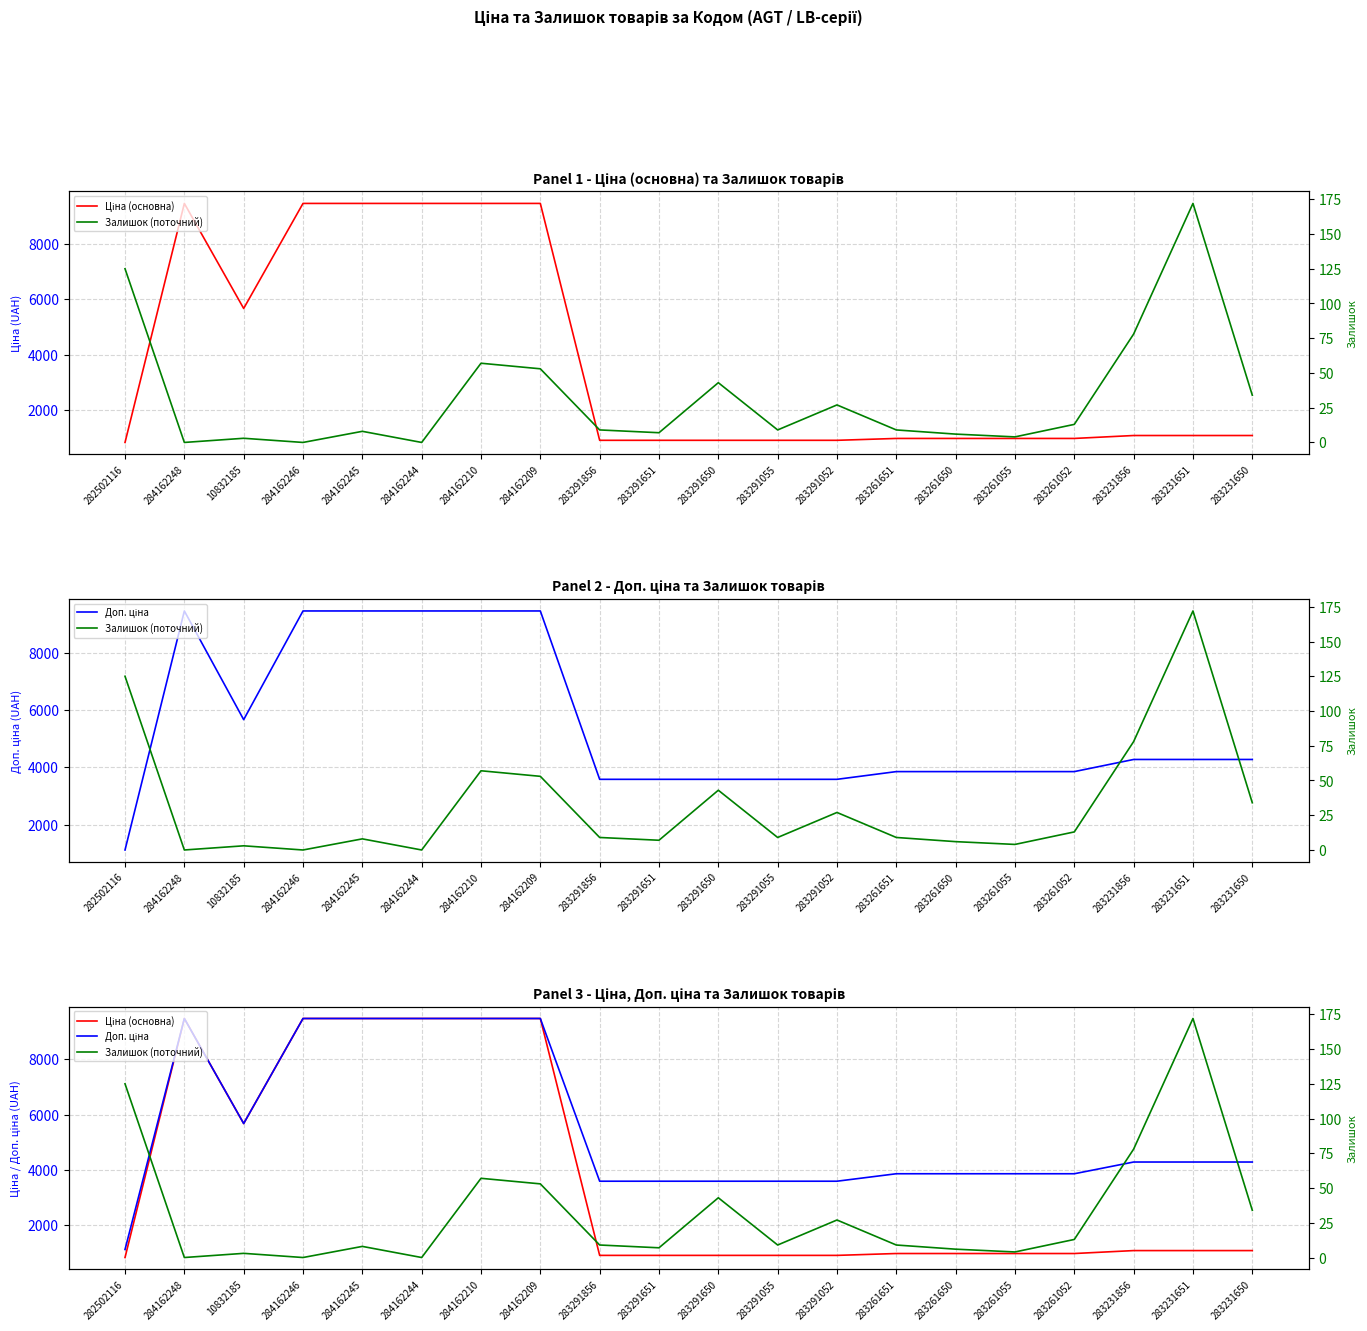

Is it true that Залишок (поточний) equals 9.0 at 283291856?

True